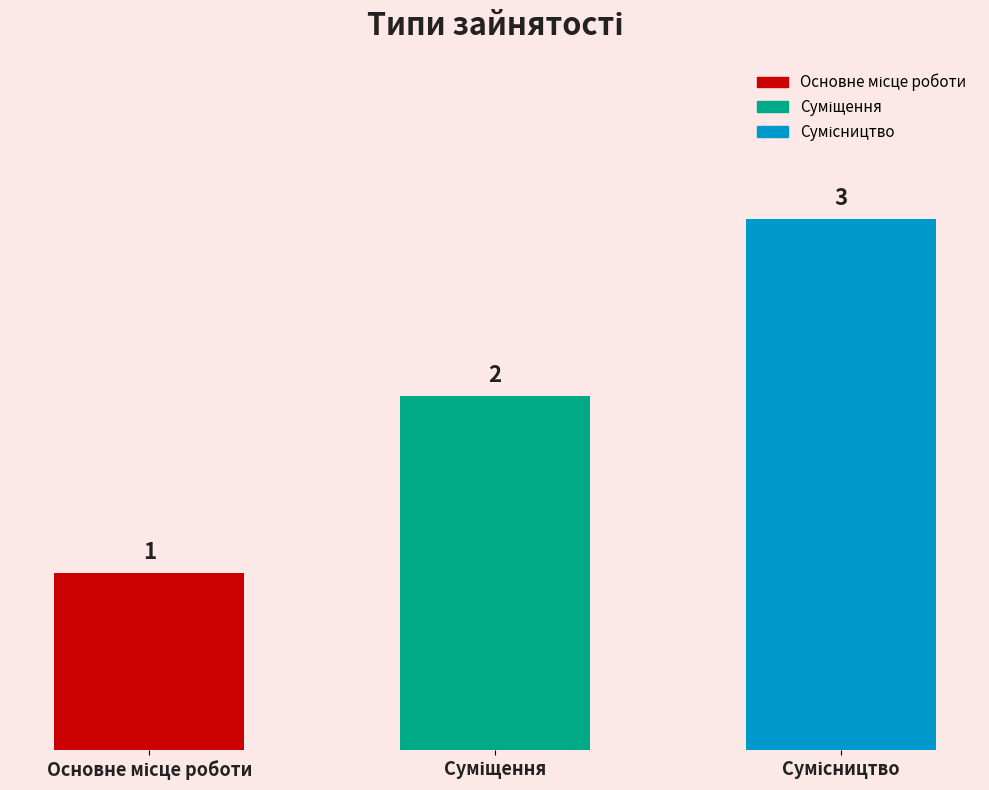

How many values are between 1 and 3?

3